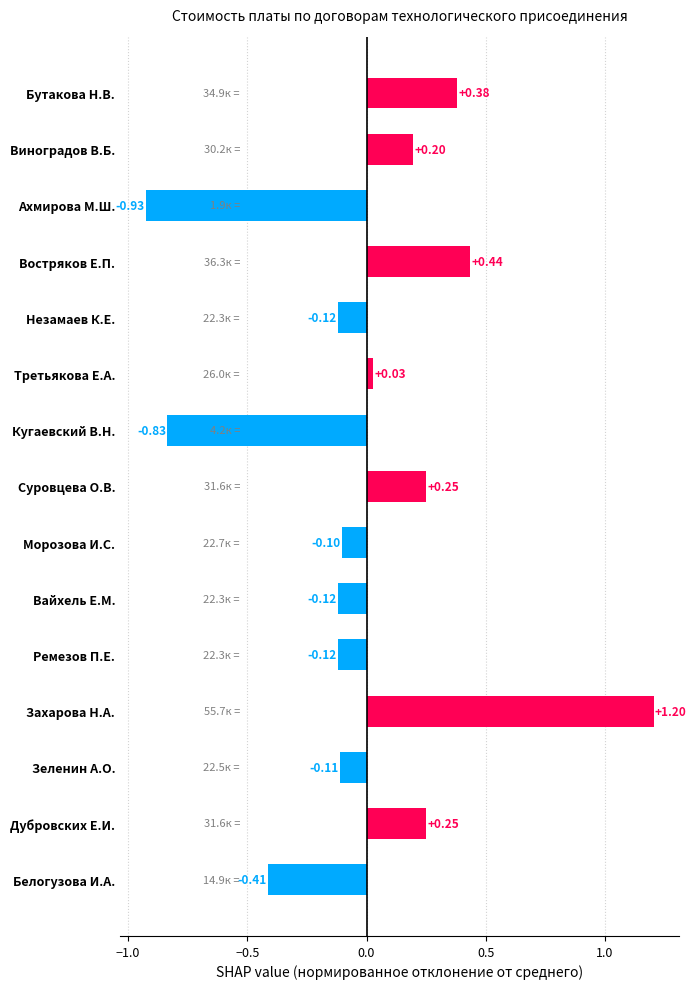

What is the label of the 13th bar from the bottom?

Ахмирова М.Ш.